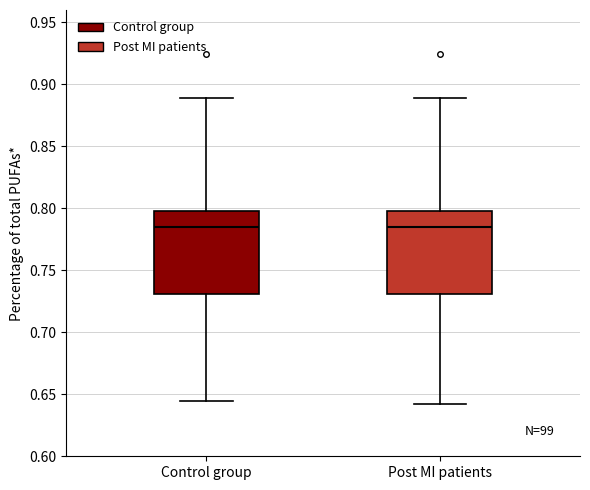

Where does the median line of the box for Control group sit on the y-axis? The values are not printed on the chart, so give them approximately, as read against the axis.

0.785